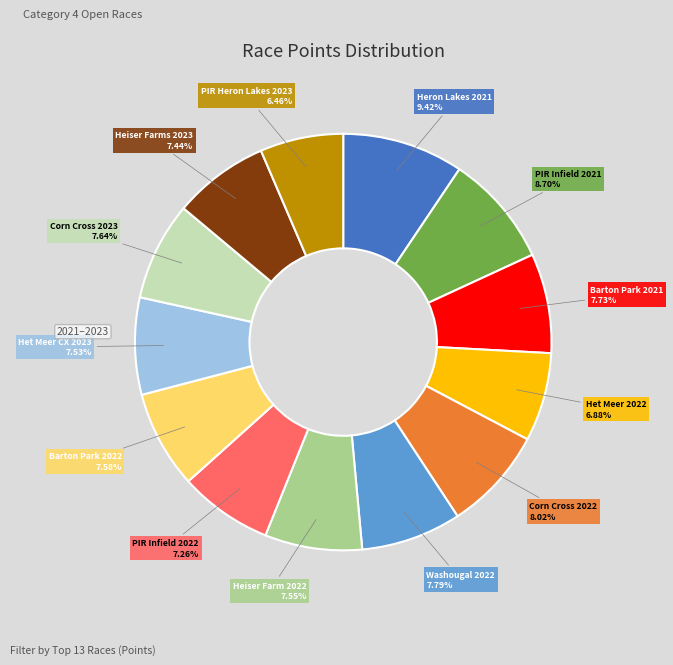

Does any single category account for the majority?

No